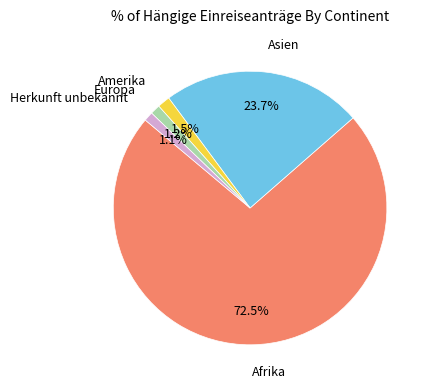

Does any single category account for the majority?

Yes